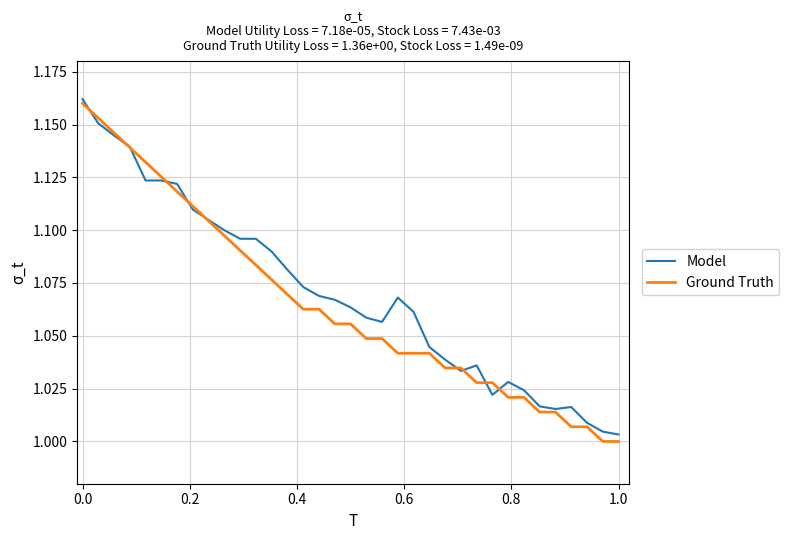

Which series has the largest range (max minus min)?

Ground Truth